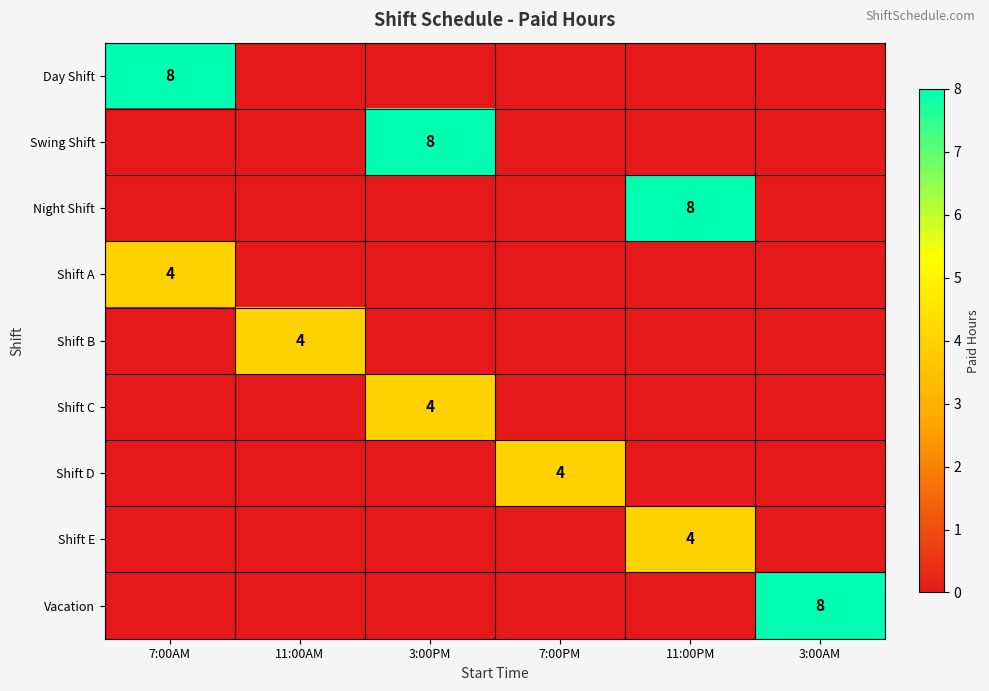

Which label corresponds to the largest value in the chart?

7:00AM